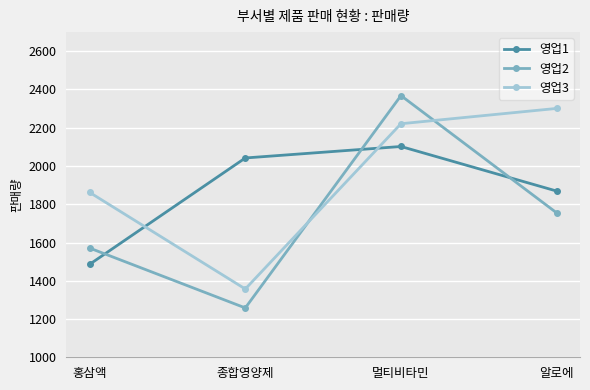

Rank the categories by 영업1 value from highest to lowest.

멀티비타민, 종합영양제, 알로에, 홍삼액